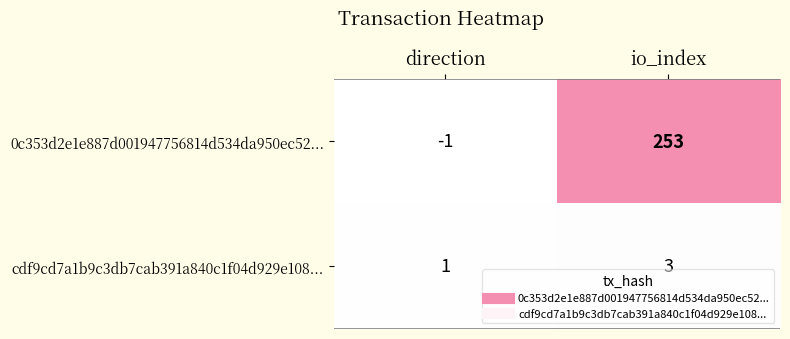

Reading right to left, what are all the values shown in this chart?

0c353d2e1e887d001947756814d534da950ec52...: io_index=253	direction=-1
cdf9cd7a1b9c3db7cab391a840c1f04d929e108...: io_index=3	direction=1